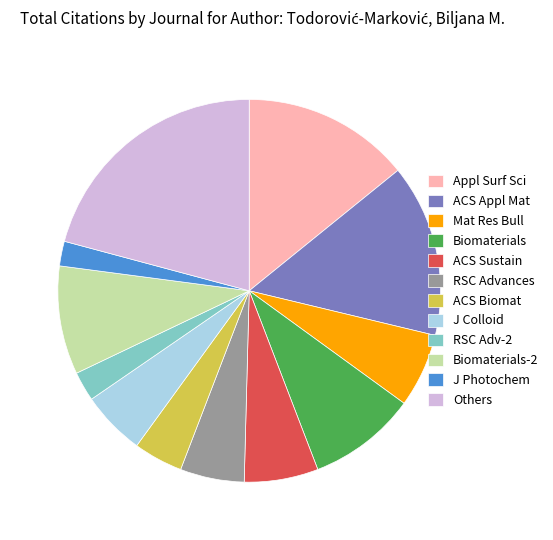

Which slice is the largest?

Others